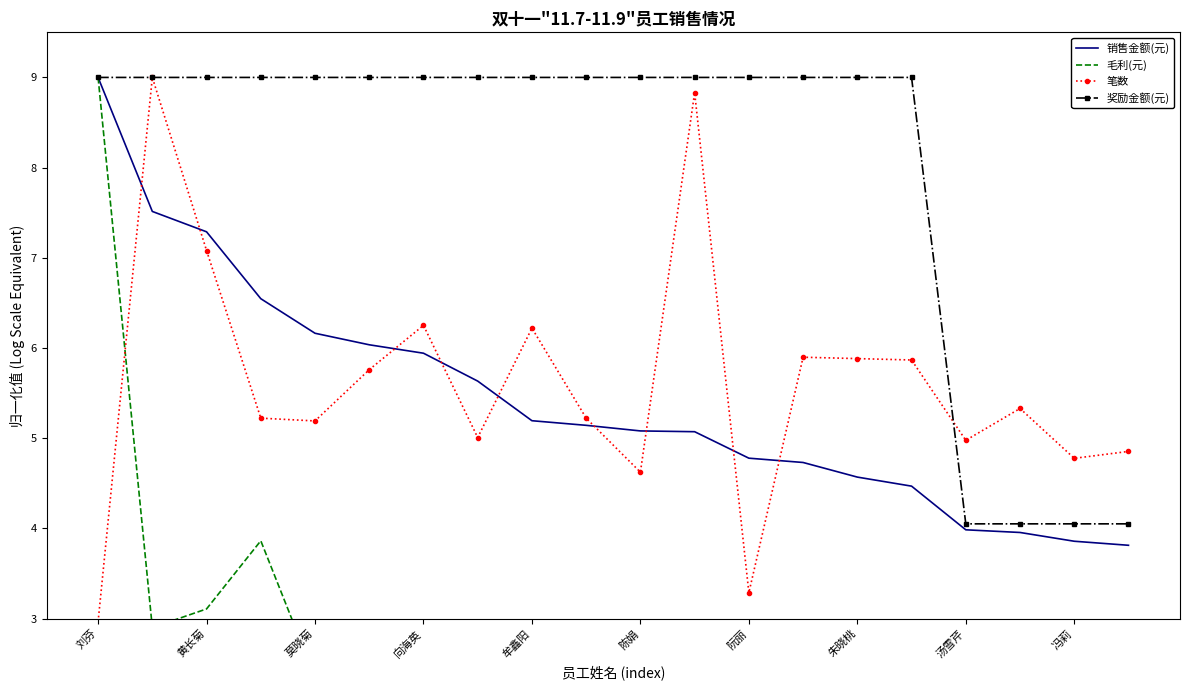

What is the minimum value for 销售金额(元)?

3.8